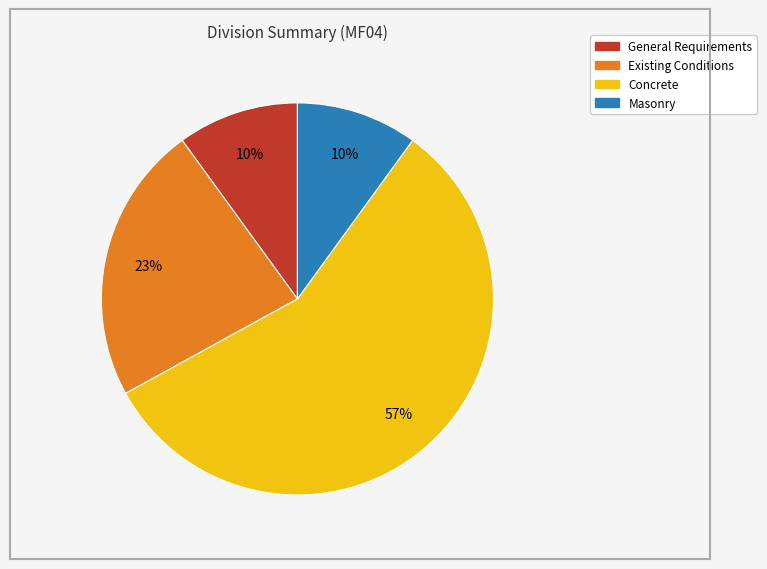

Is the sum of Masonry and Concrete greater than half?

Yes